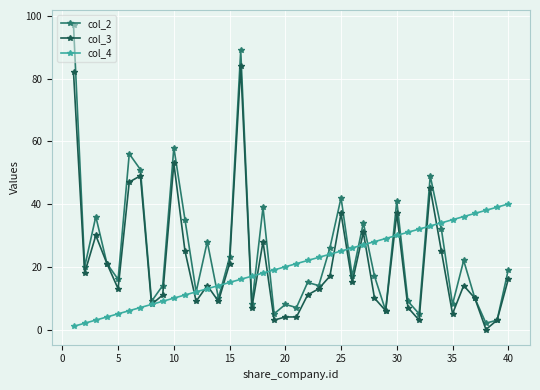

Reading left to right, extract all data points from this chart.

col_2: 97	20	36	21	16	56	51	9	14	58	35	12	28	10	23	89	8	39	5	8	7	15	14	26	42	17	34	17	6	41	9	5	49	32	8	22	10	2	3	19
col_3: 82	18	30	21	13	47	49	8	11	53	25	9	14	9	21	84	7	28	3	4	4	11	13	17	37	15	31	10	6	37	7	3	45	25	5	14	10	0	3	16
col_4: 1	2	3	4	5	6	7	8	9	10	11	12	13	14	15	16	17	18	19	20	21	22	23	24	25	26	27	28	29	30	31	32	33	34	35	36	37	38	39	40